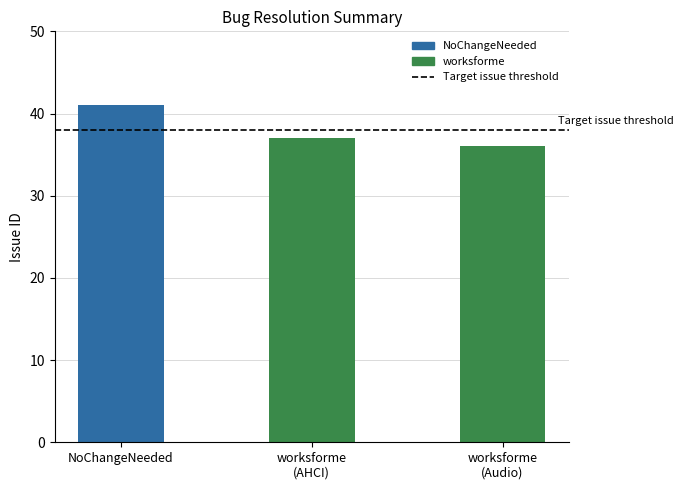

The value at NoChangeNeeded is 41. True or false?

True